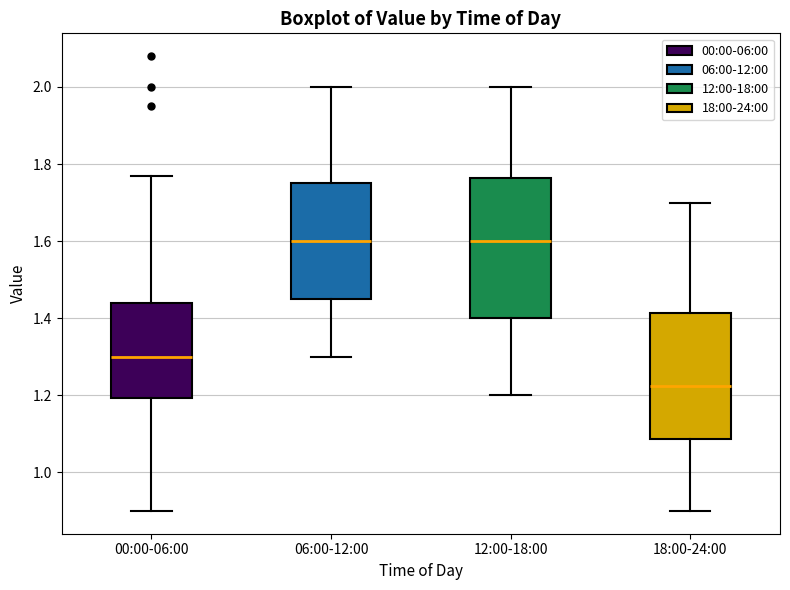

Which box's median line is the lowest?

18:00-24:00